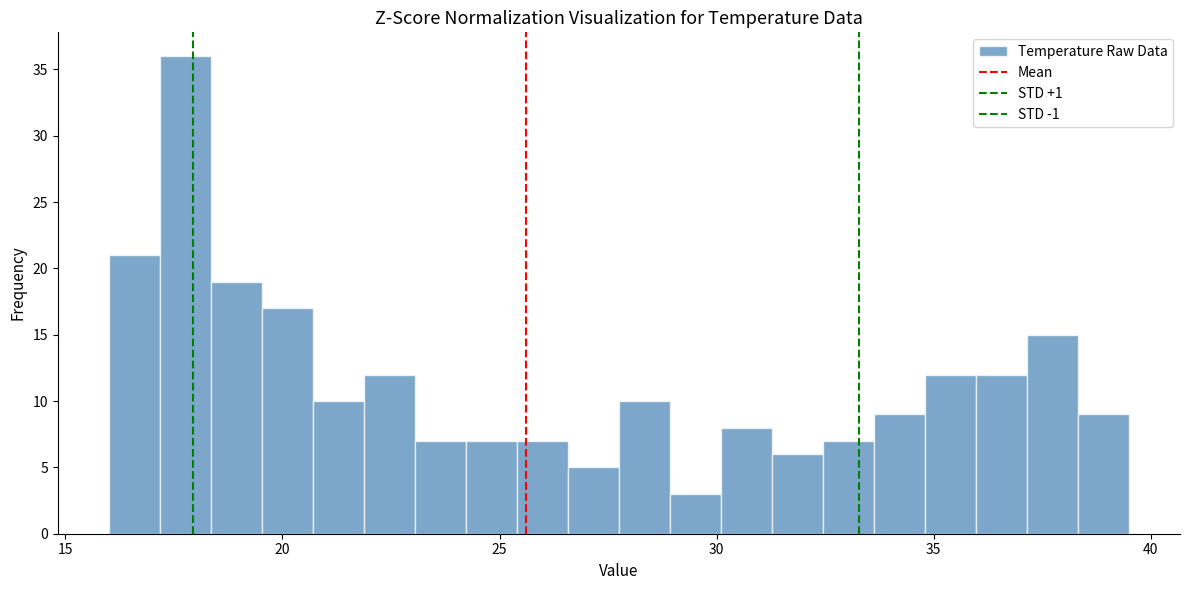

Around what value on the x-axis is the tallest bar? Give the approximate position of its centre, as read against the axis.

18.0